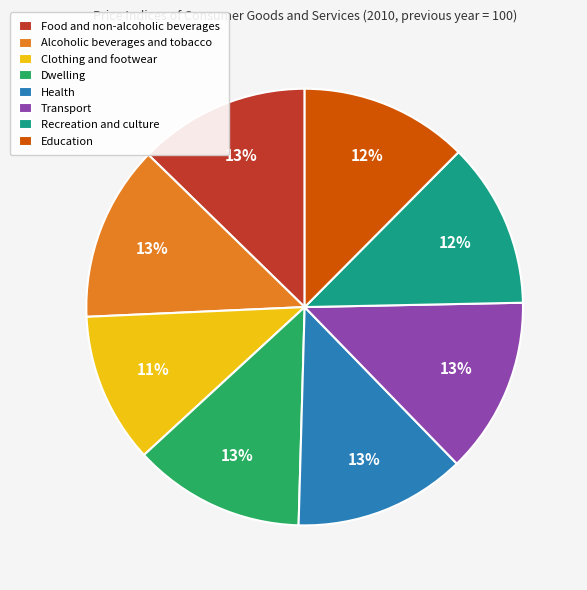

Count the number of slices in the pie.

8